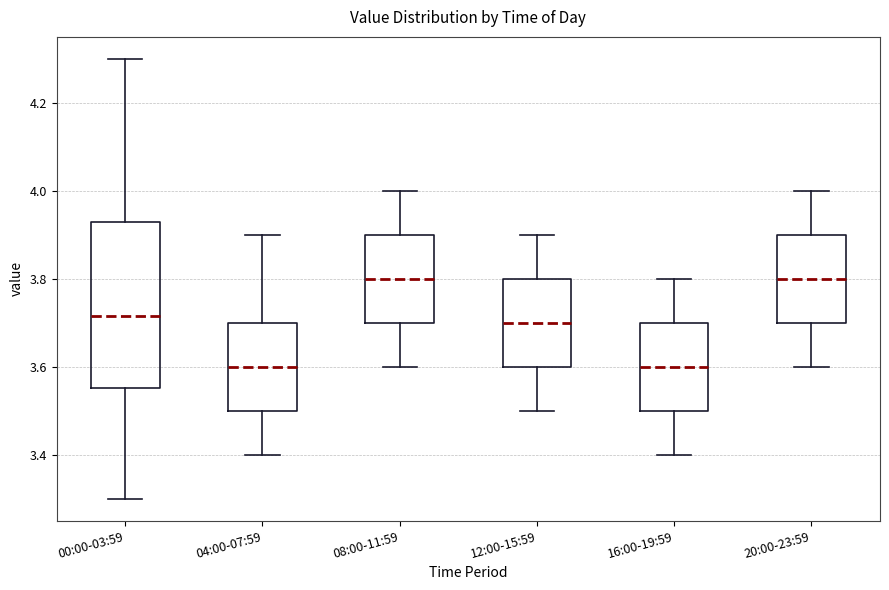

Reading left to right, read every box against the y-axis: the position of its median line, the range the box covers, and the ends of its whiskers. The values are not printed on the chart, so give them approximately, as read against the axis.

00:00-03:59: median 3.72, box 3.56 to 3.94, whiskers 3.30 to 4.30
04:00-07:59: median 3.60, box 3.50 to 3.70, whiskers 3.40 to 3.90
08:00-11:59: median 3.80, box 3.70 to 3.90, whiskers 3.60 to 4.00
12:00-15:59: median 3.70, box 3.60 to 3.80, whiskers 3.50 to 3.90
16:00-19:59: median 3.60, box 3.50 to 3.70, whiskers 3.40 to 3.80
20:00-23:59: median 3.80, box 3.70 to 3.90, whiskers 3.60 to 4.00